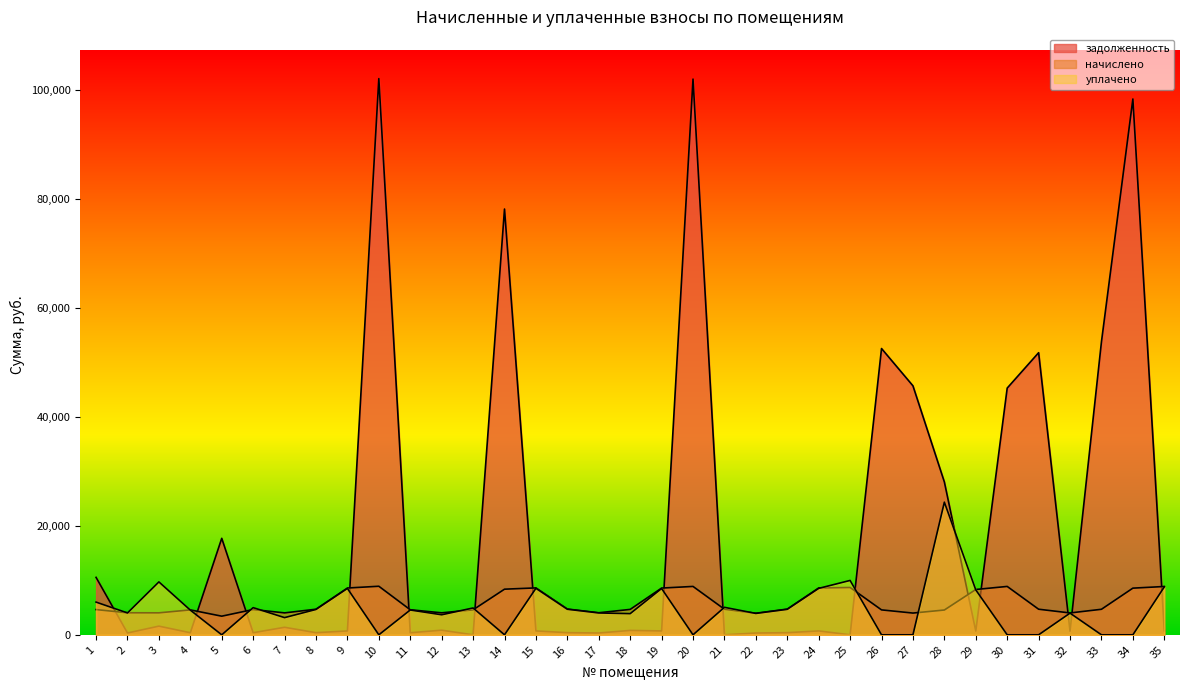

How many lines are shown in the chart?

3